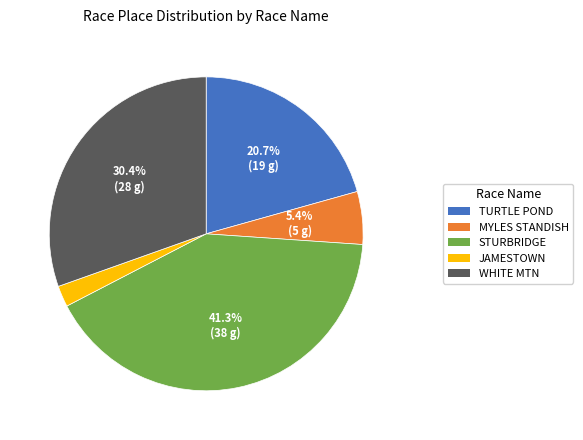

What is the total percentage of MYLES STANDISH and STURBRIDGE?

46.7%